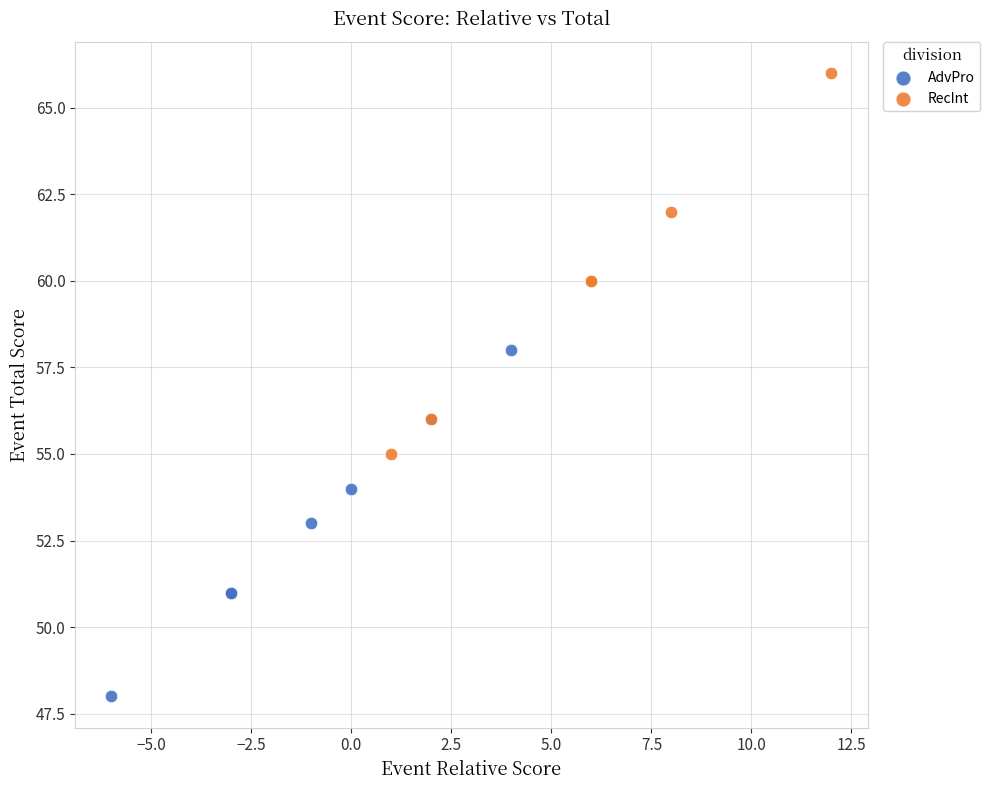

What are all the series names shown in the legend?

AdvPro, RecInt